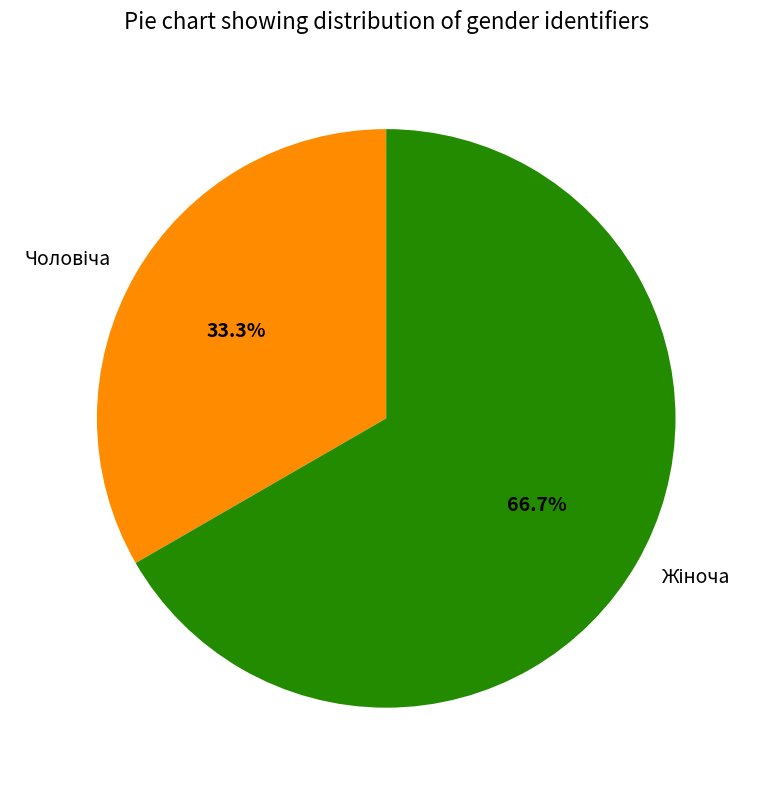

Is there any slice that represents more than half of the pie?

Yes